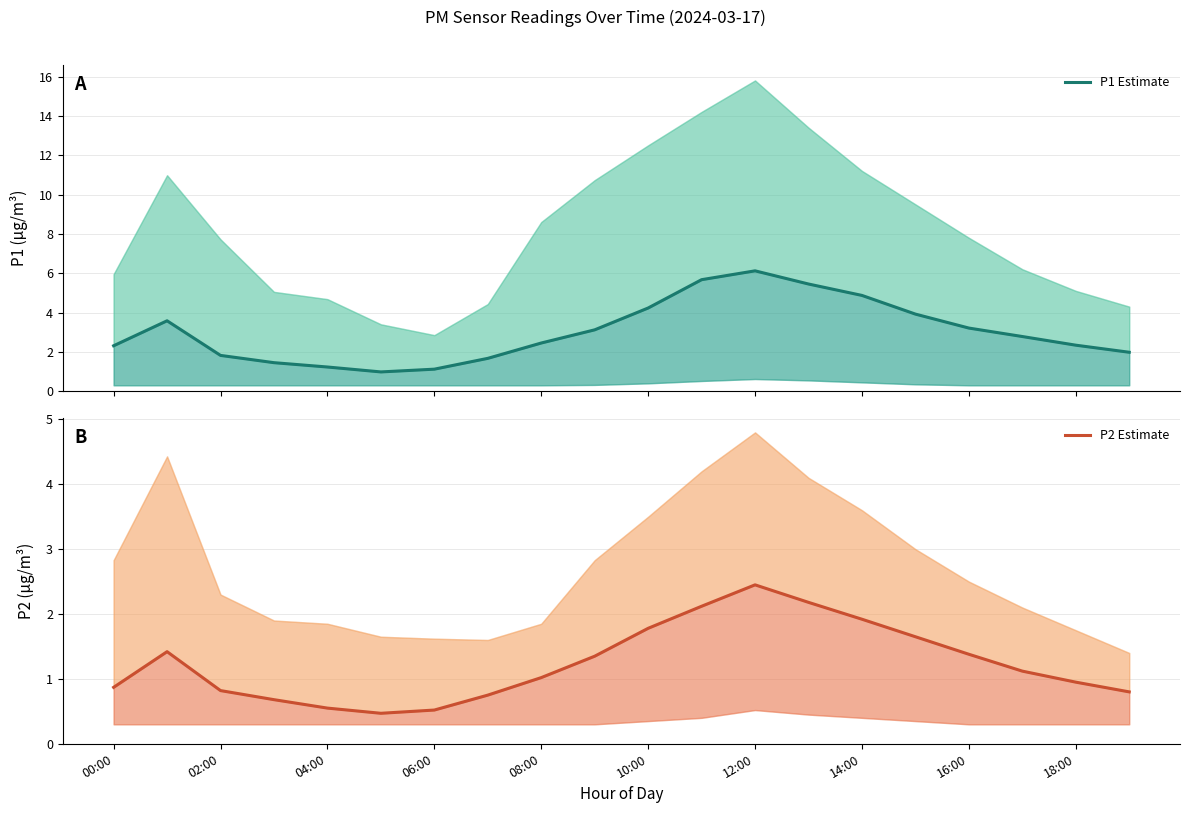

True or false: P2 Estimate and P1 Estimate intersect in this chart.

False